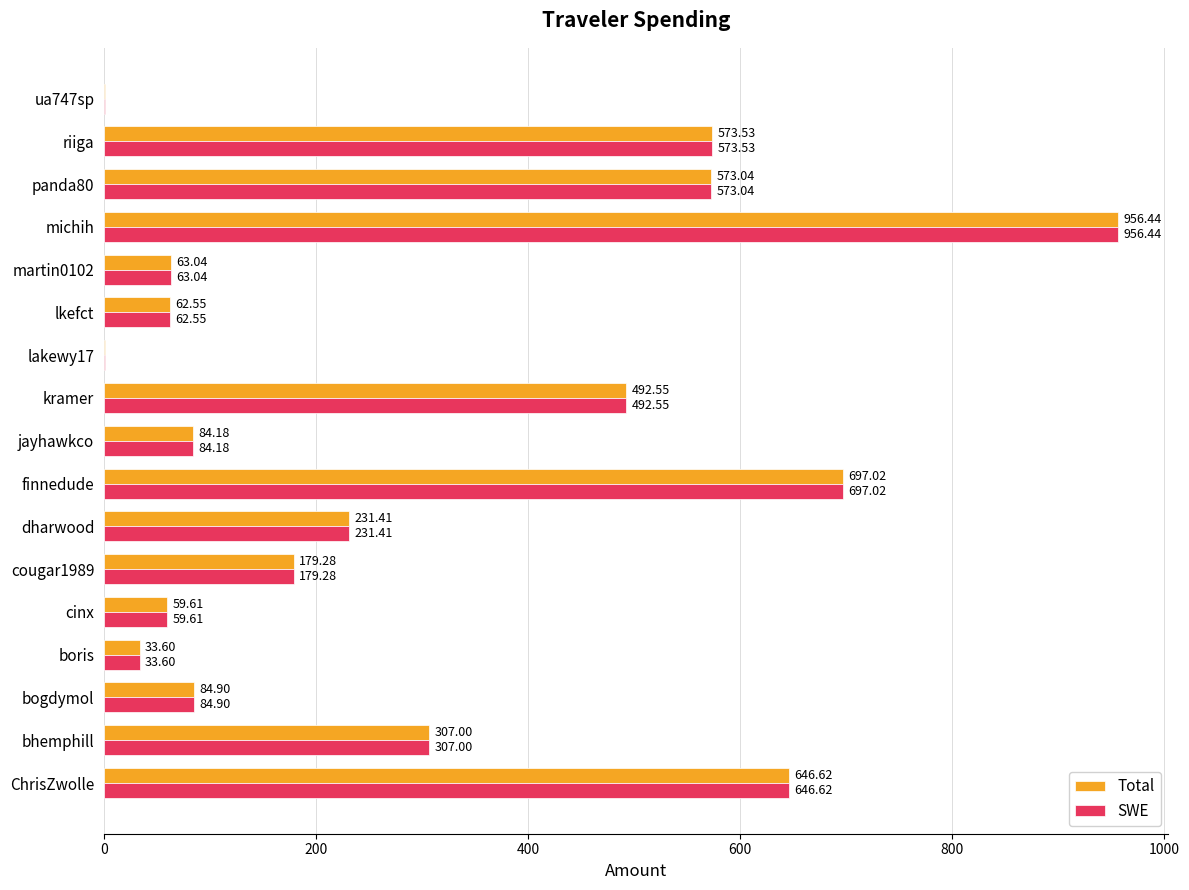

How many categories are shown in the chart?

17